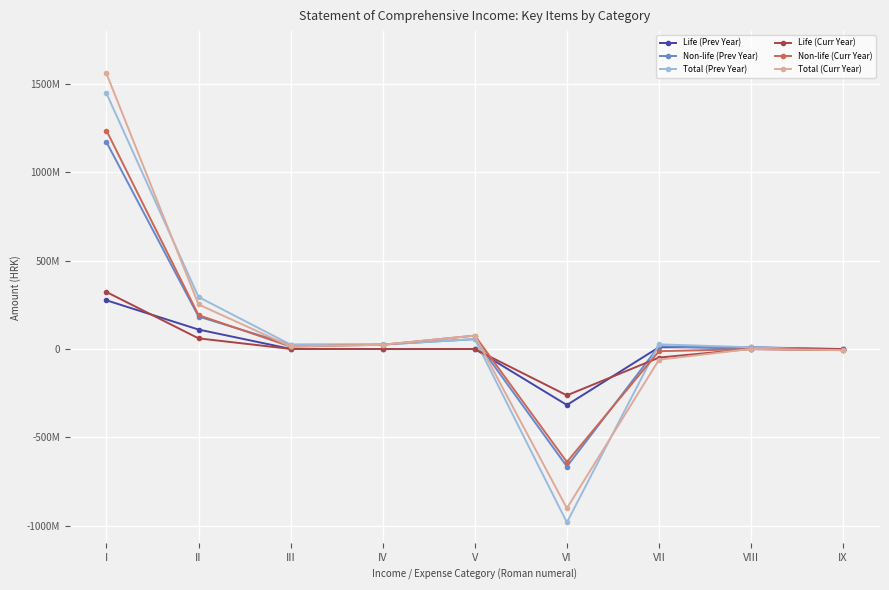

What are all the series names shown in the legend?

Life (Prev Year), Non-life (Prev Year), Total (Prev Year), Life (Curr Year), Non-life (Curr Year), Total (Curr Year)